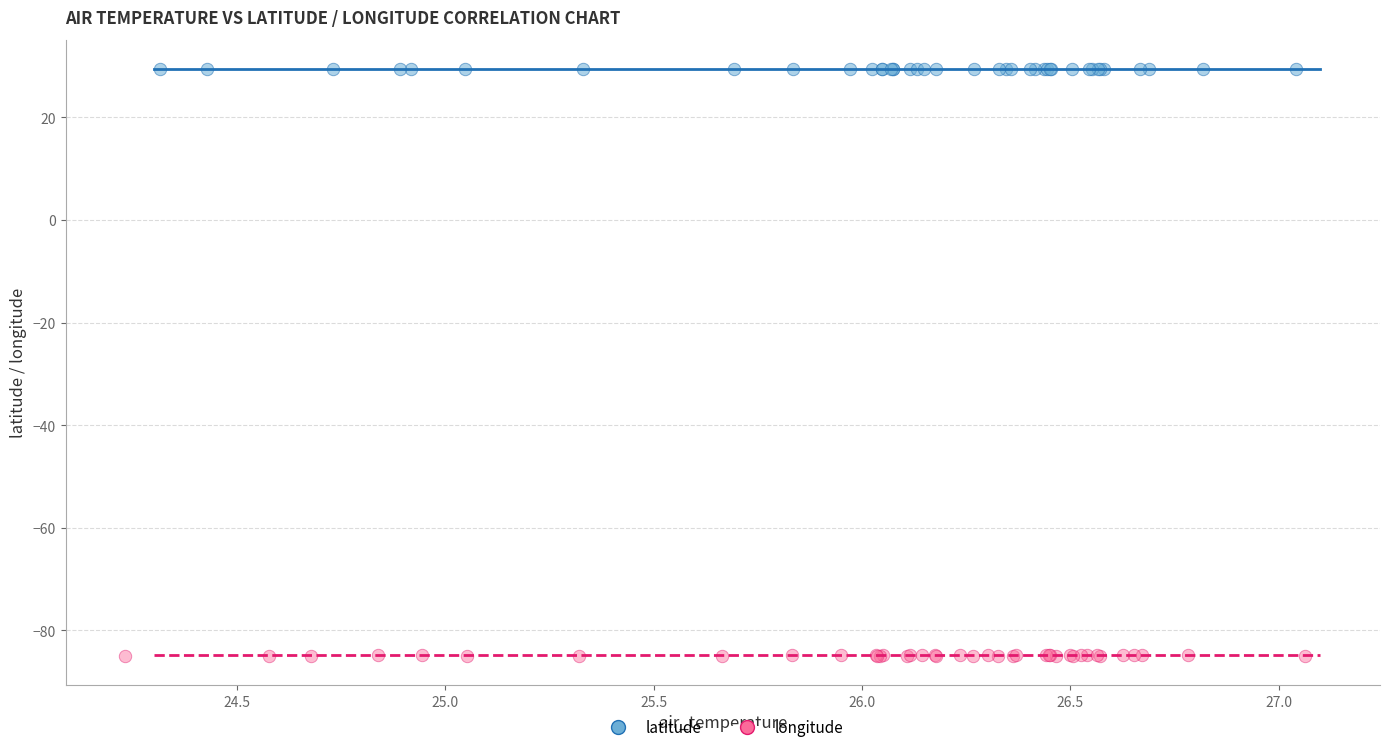

Which series reaches the minimum Y coordinate?

longitude